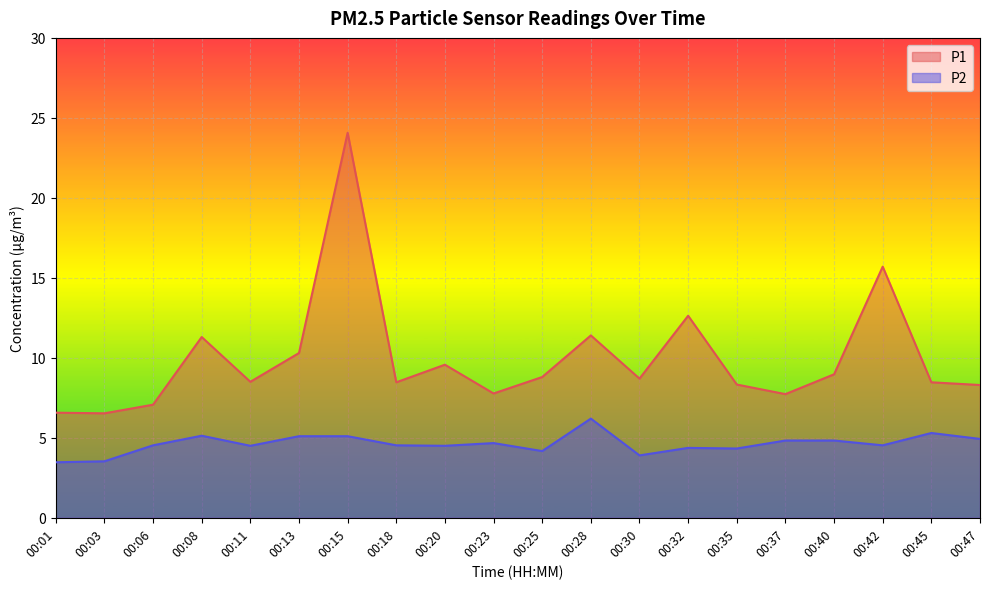

True or false: P2 has a value of 1.9 at 00:03.

False